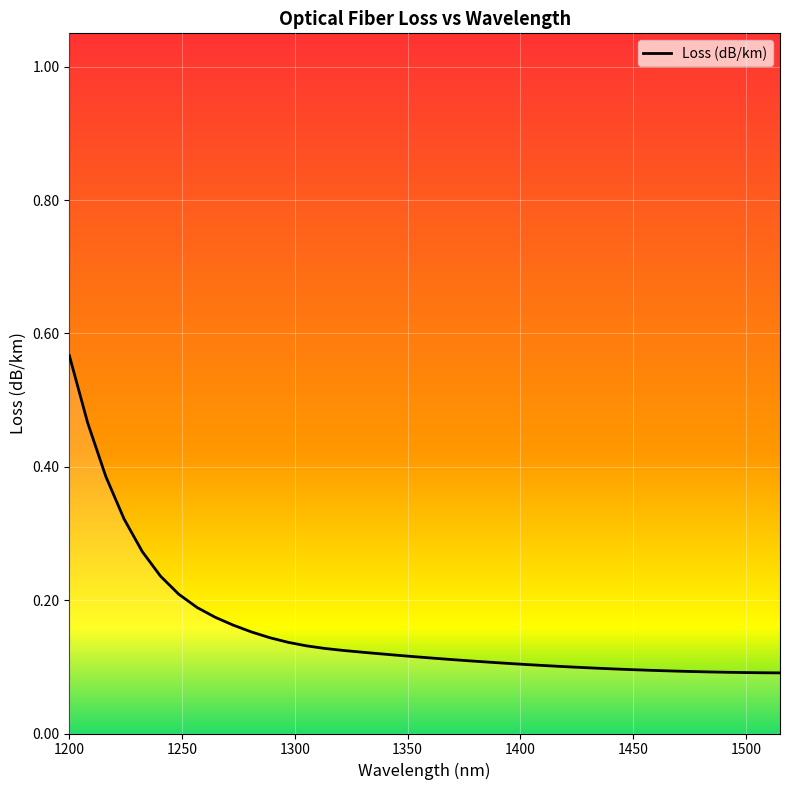

True or false: the data has more than 2 interior local peaks.

False